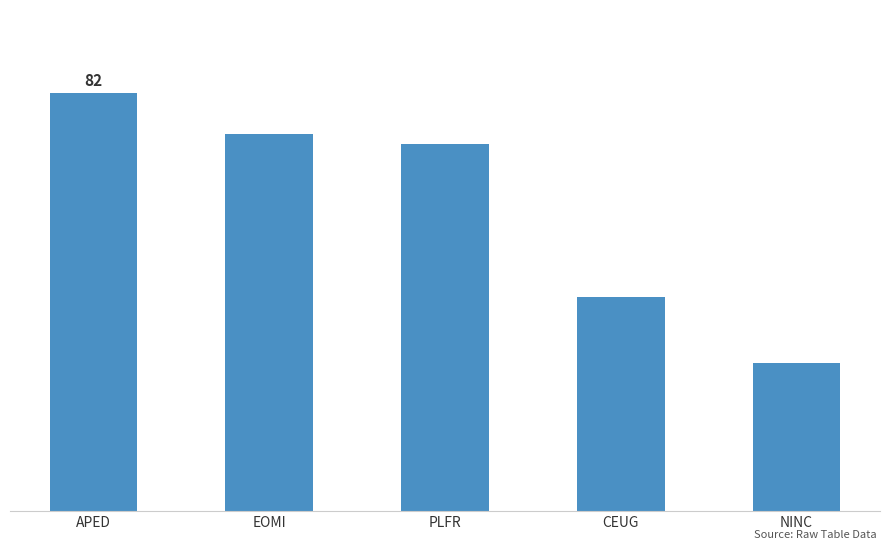

The value at APED is 82. True or false?

True